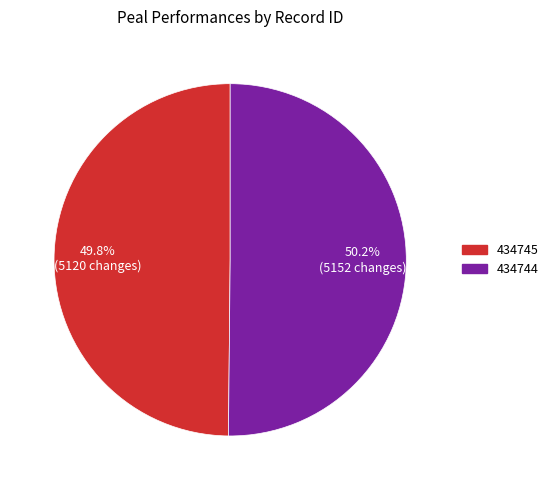

Is there a majority slice in this chart?

Yes